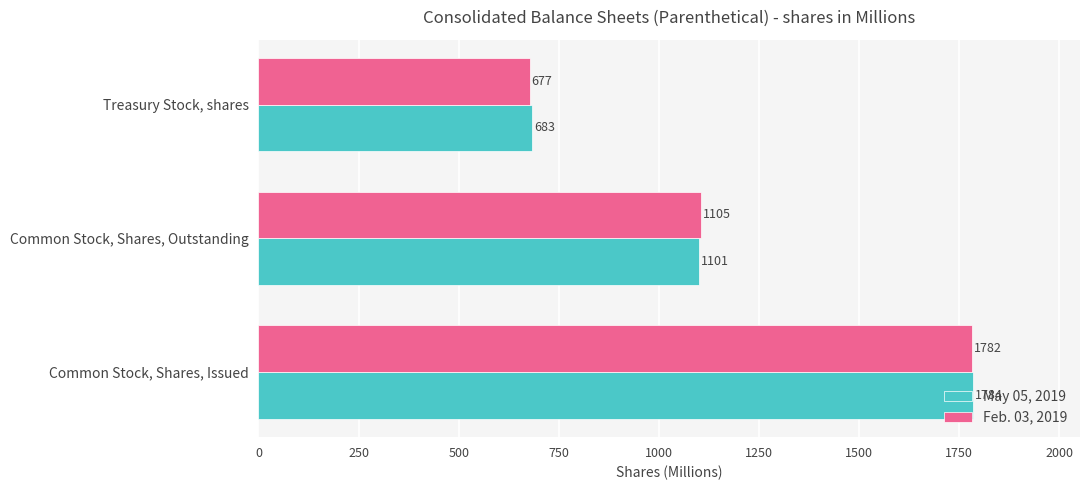

Which series has the largest total across all categories?

May 05, 2019